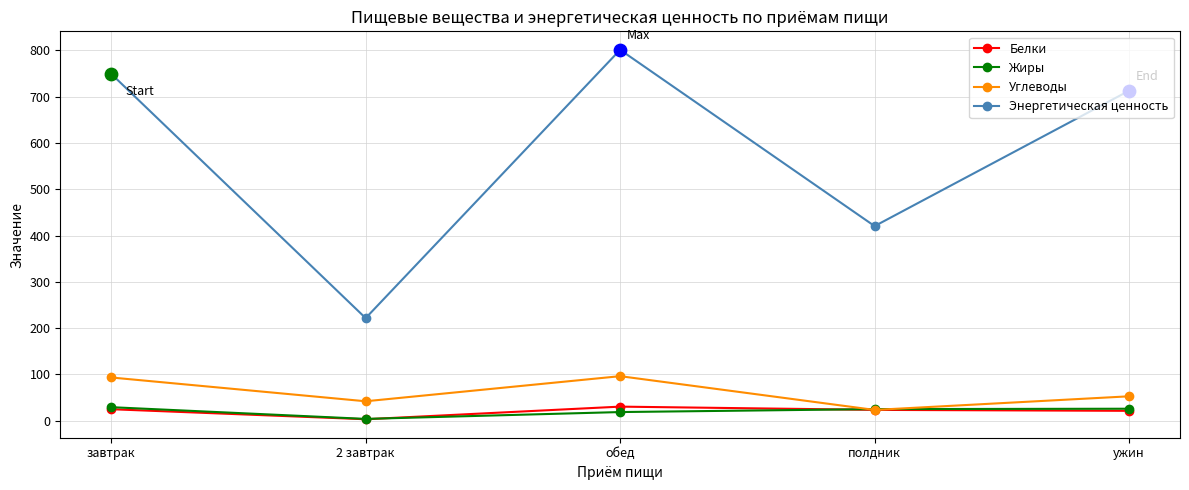

Is the value of Энергетическая ценность at завтрак greater than the value of Белки at обед?

Yes